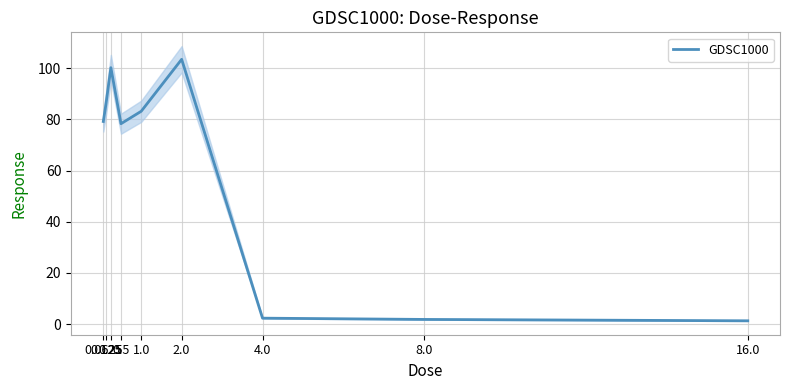

At which label is the value closest to 52?

0.5